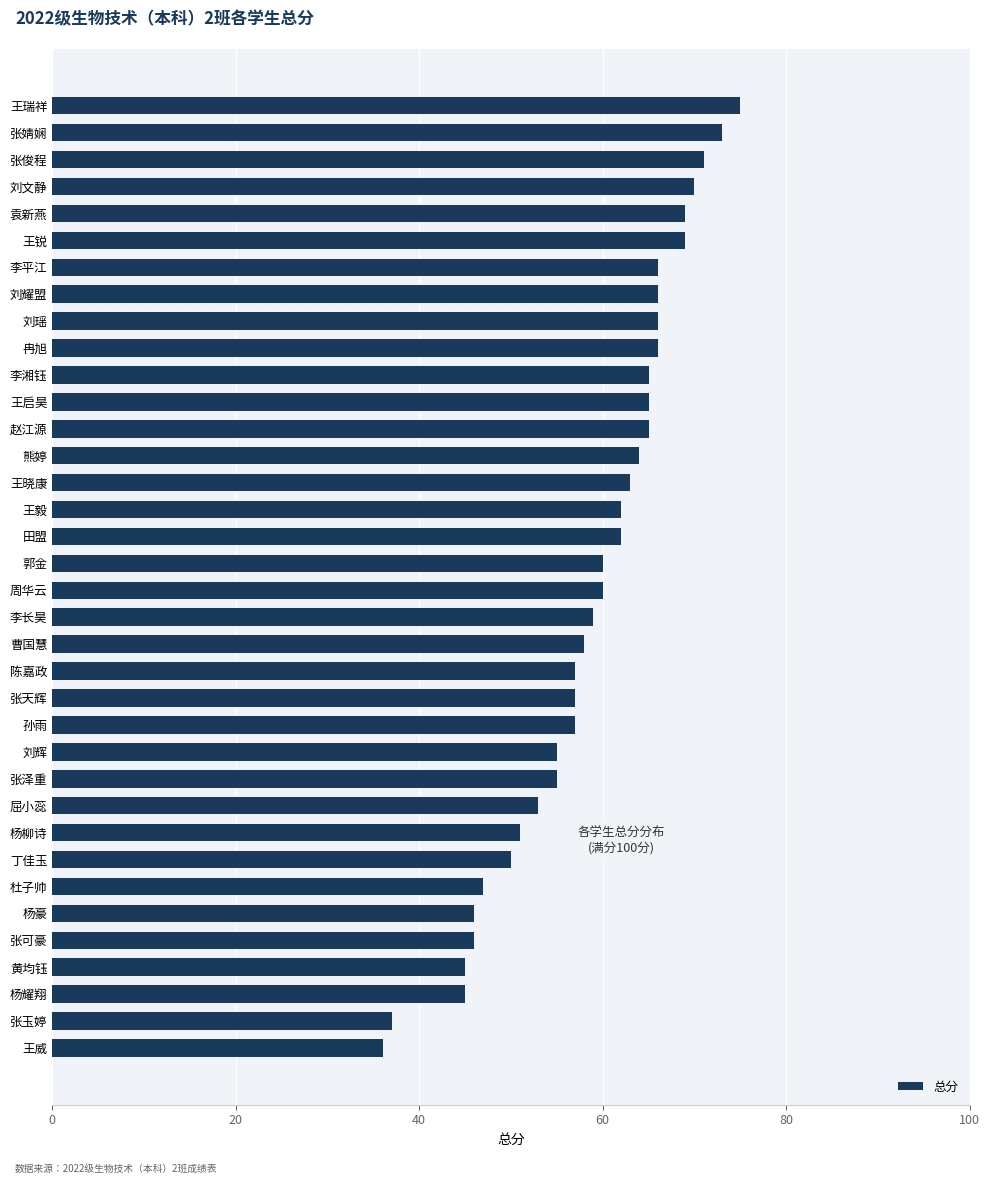

The value at 袁新燕 is 69. True or false?

True